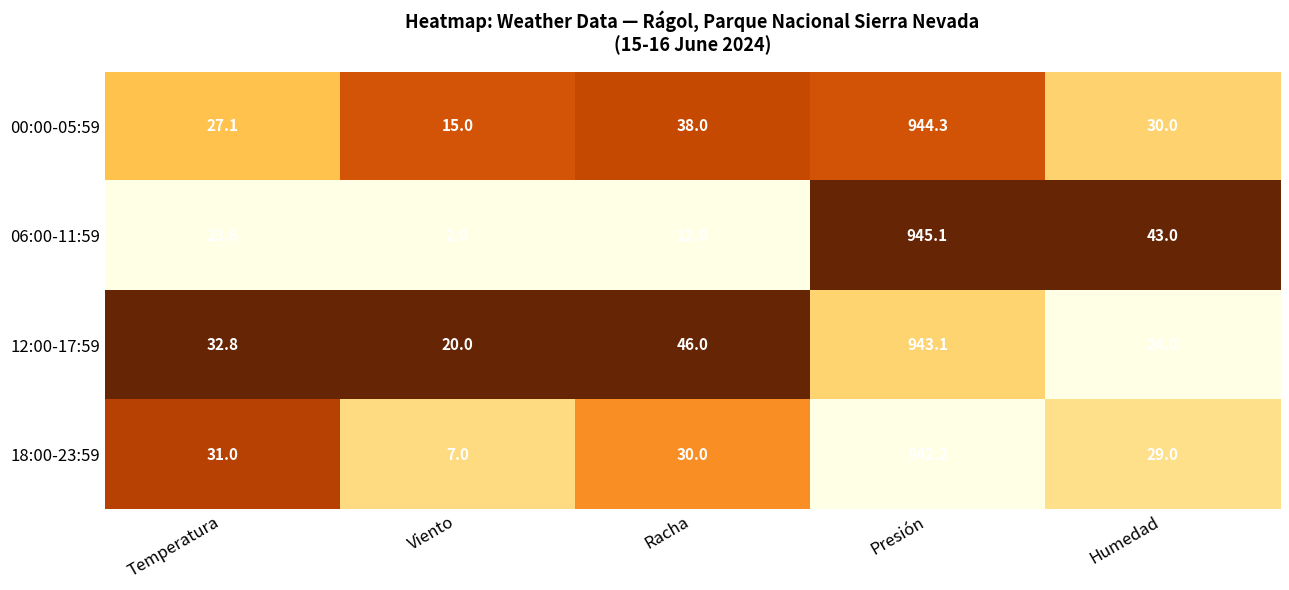

Reading left to right, what are all the values shown in this chart?

00:00-05:59: 27.1	15.0	38.0	944.3	30.0
06:00-11:59: 23.6	2.0	12.0	945.1	43.0
12:00-17:59: 32.8	20.0	46.0	943.1	24.0
18:00-23:59: 31.0	7.0	30.0	942.2	29.0